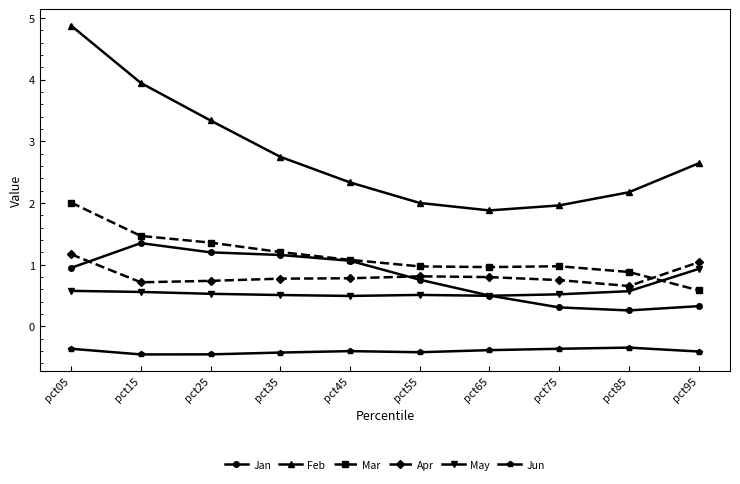

What value does the Apr series have at pct75?

0.7